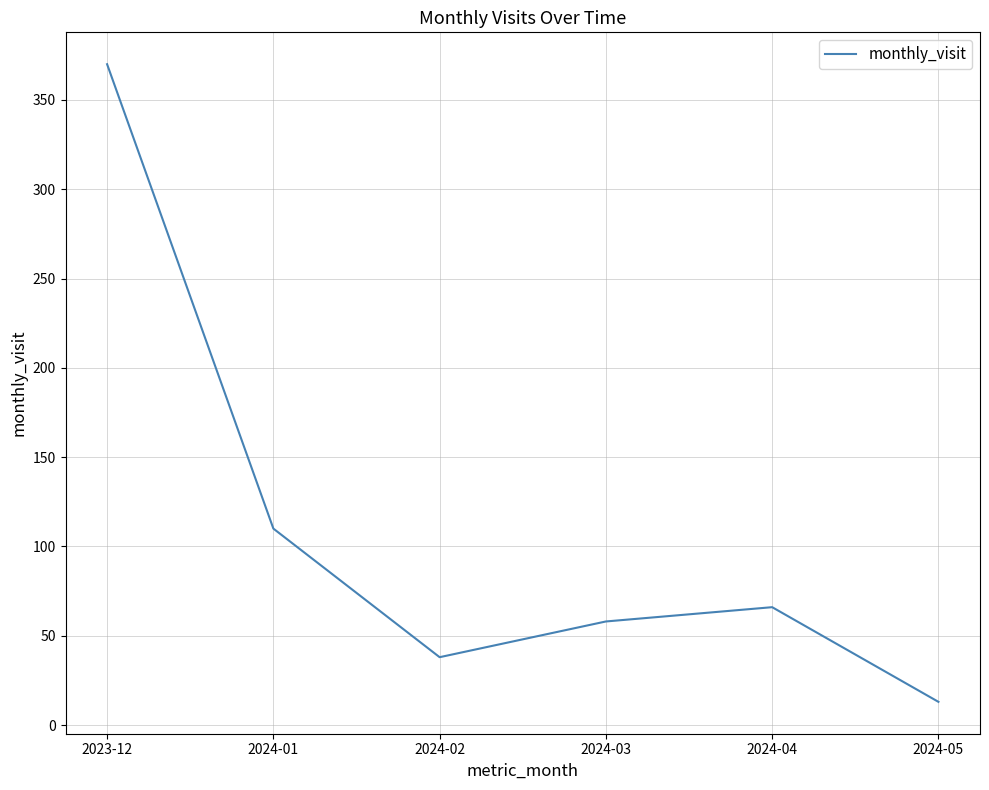

What is the change in value from 2024-02 to 2024-03?

+20